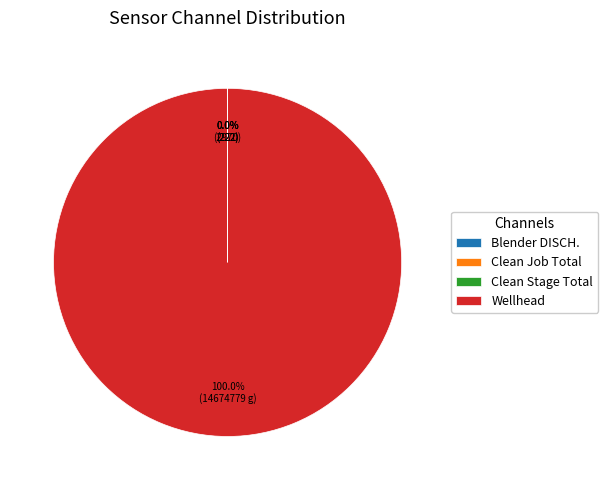

What is the majority slice?

Wellhead